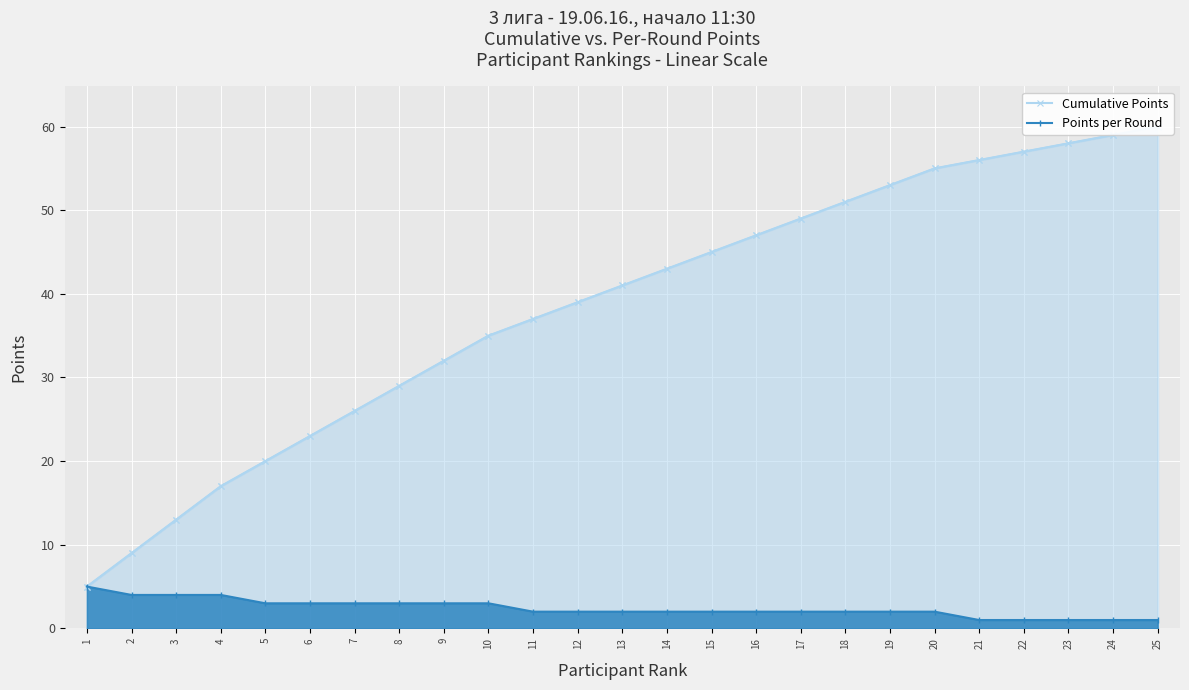

What is the difference between the highest and lowest values at 12?

37